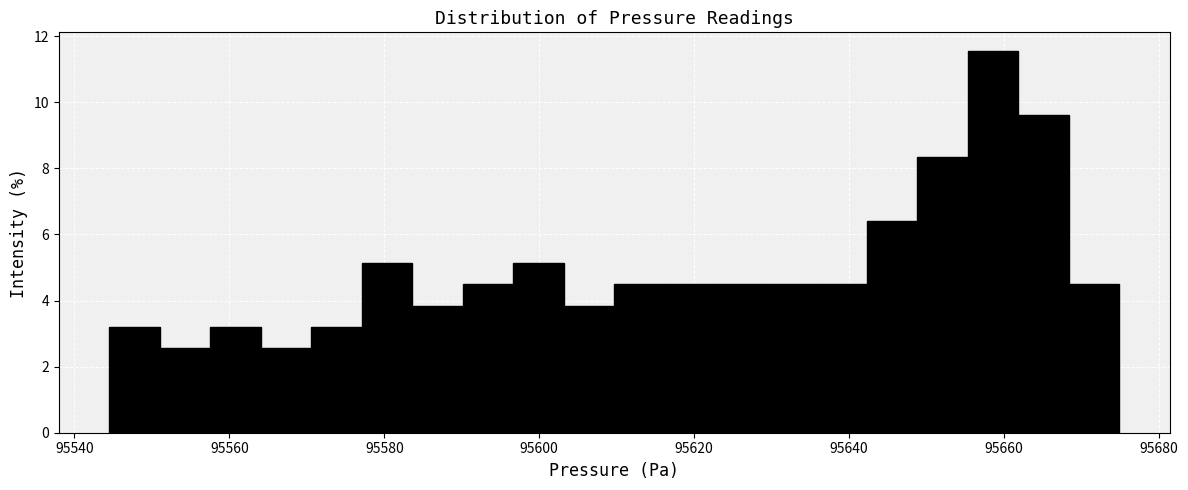

Read against the x-axis, roughly where is the centre of the tallest bar?

95658